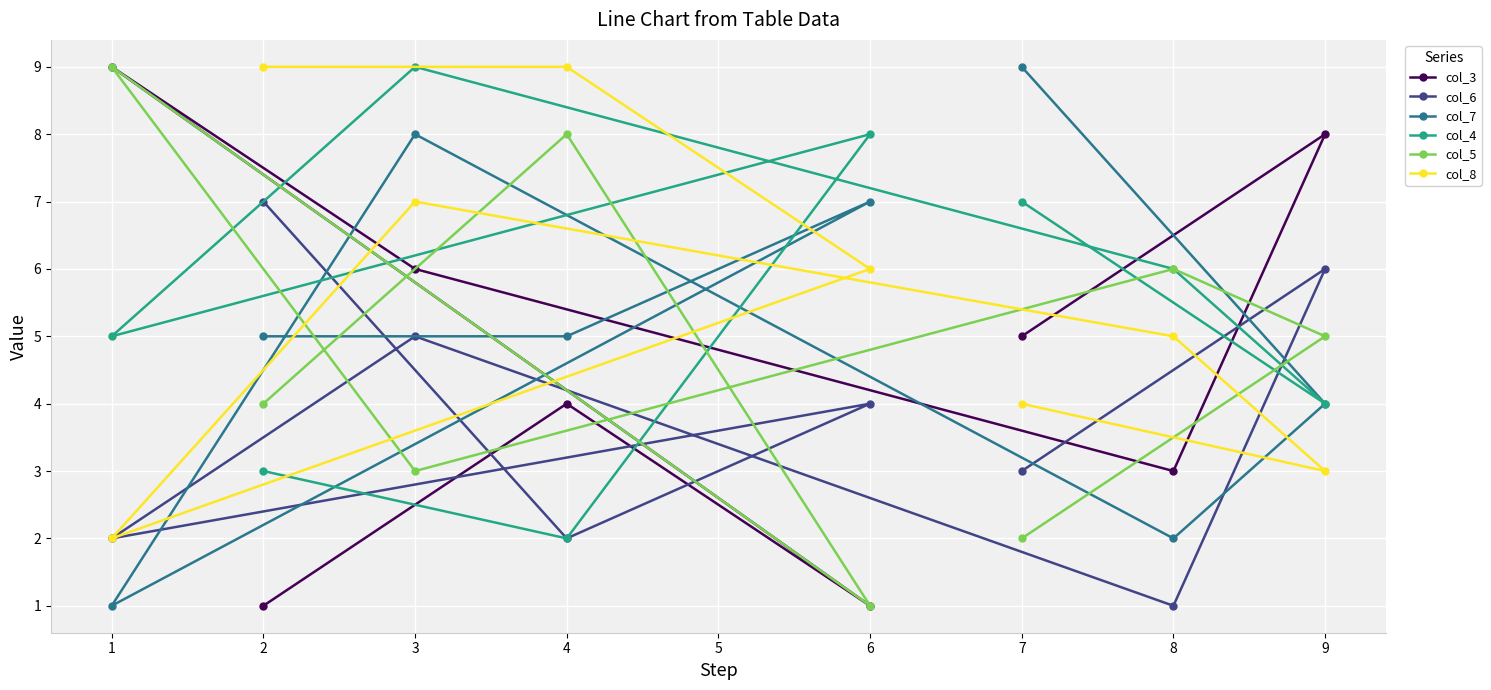

Reading left to right, extract all data points from this chart.

col_3: 1=9	2=1	3=6	4=4	6=1	7=5	8=3	9=8
col_6: 1=2	2=7	3=5	4=2	6=4	7=3	8=1	9=6
col_7: 1=1	2=5	3=8	4=5	6=7	7=9	8=2	9=4
col_4: 1=5	2=3	3=9	4=2	6=8	7=7	8=6	9=4
col_5: 1=9	2=4	3=3	4=8	6=1	7=2	8=6	9=5
col_8: 1=2	2=9	3=7	4=9	6=6	7=4	8=5	9=3